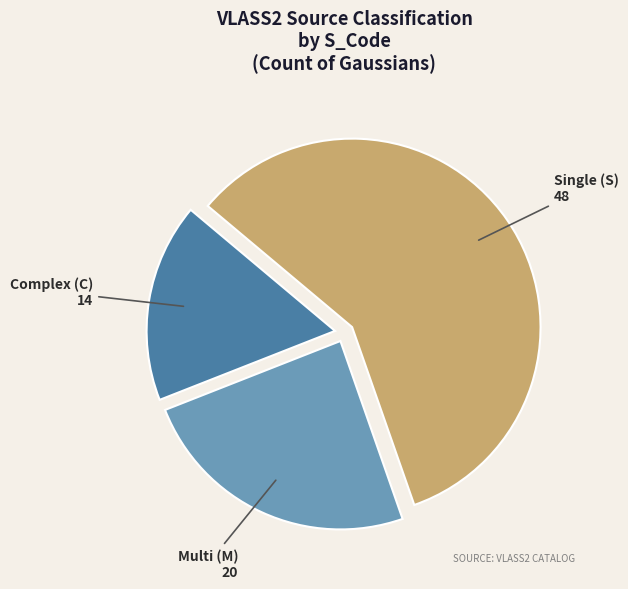

Is there any slice that represents more than half of the pie?

Yes